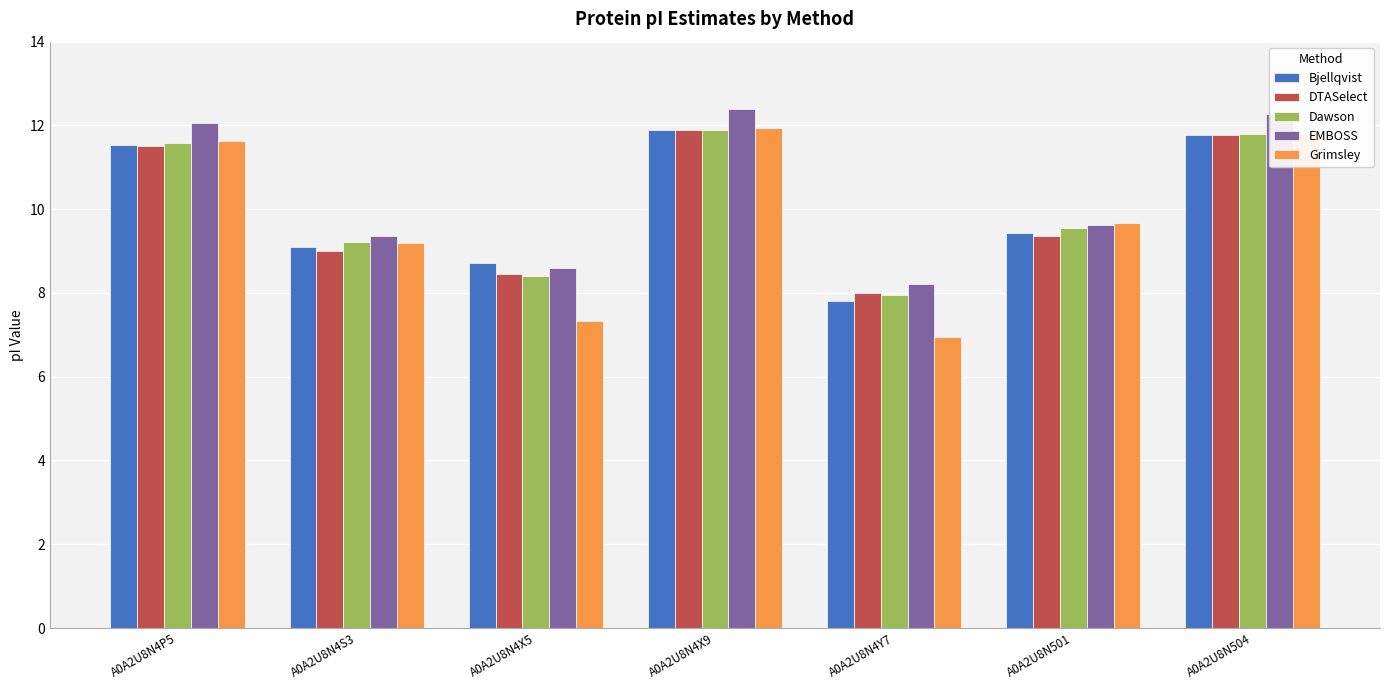

At how many categories does at least one series exceed 7?

7